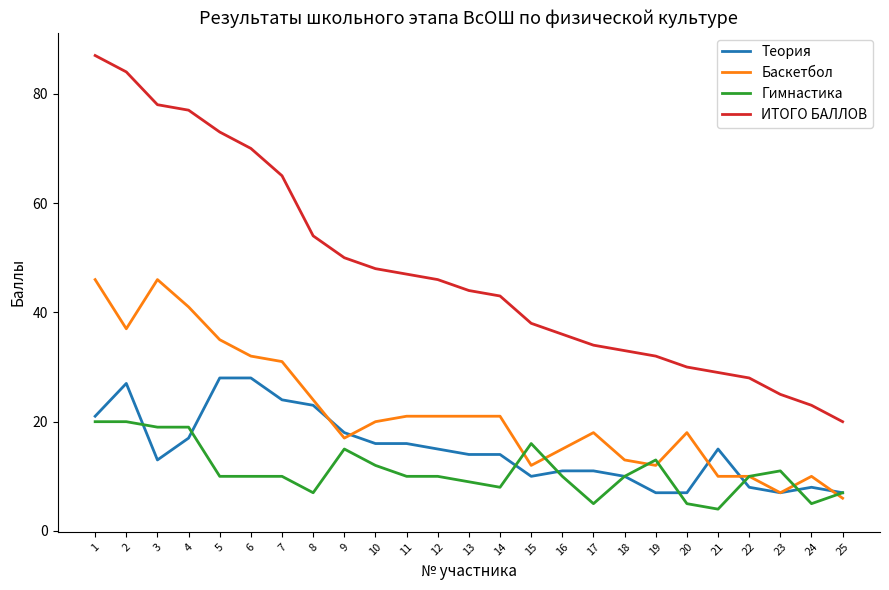

Which series has the widest spread of values?

ИТОГО БАЛЛОВ